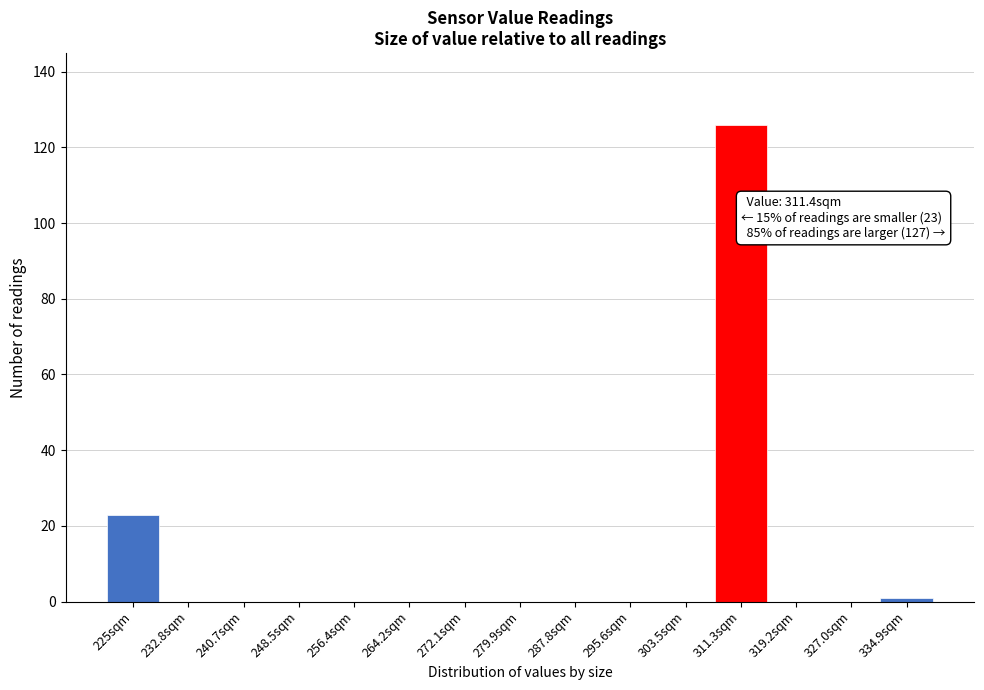

Reading left to right, list all the values displayed in this chart.

225sqm=23	232.8sqm=0	240.7sqm=0	248.5sqm=0	256.4sqm=0	264.2sqm=0	272.1sqm=0	279.9sqm=0	287.8sqm=0	295.6sqm=0	303.5sqm=0	311.3sqm=126	319.2sqm=0	327.0sqm=0	334.9sqm=1